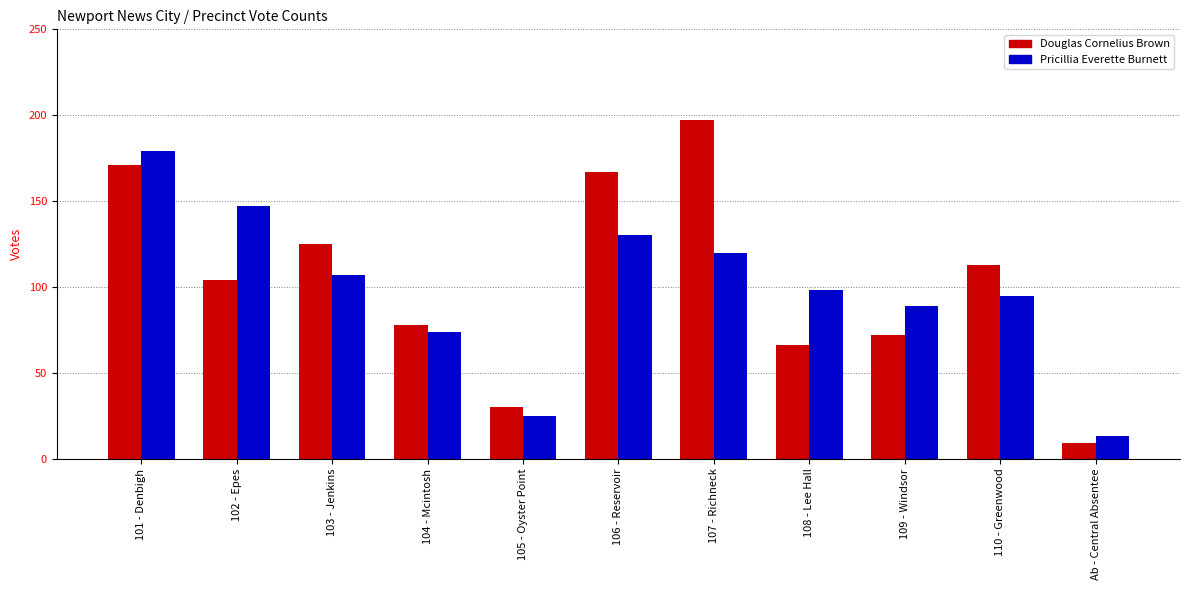

What is the approximate value of Pricillia Everette Burnett at 106 - Reservoir?

130